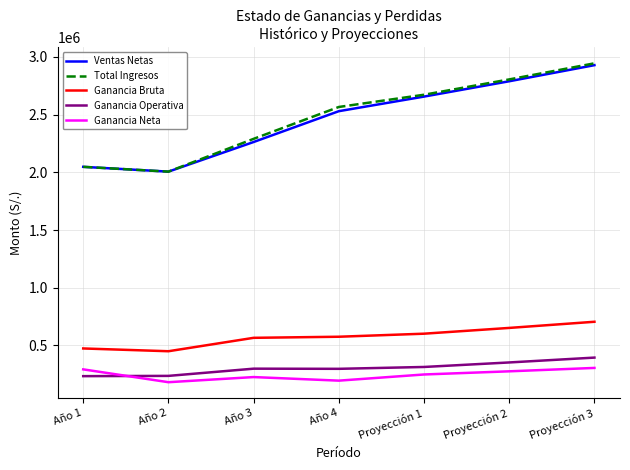

True or false: Ganancia Operativa and Total Ingresos cross at least once.

False